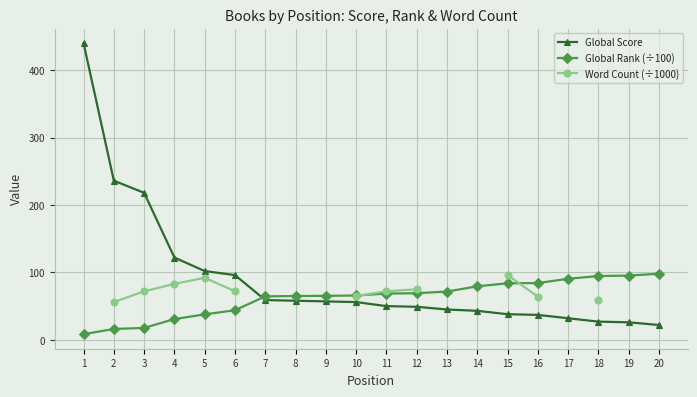

What is the minimum value shown in the chart?

8.4